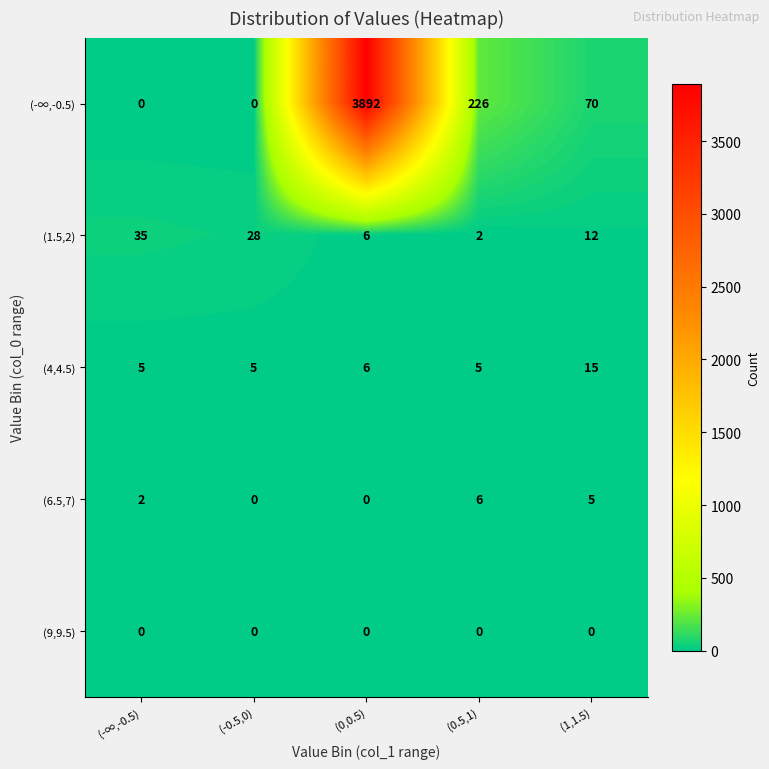

Count the number of data series in this chart.

5